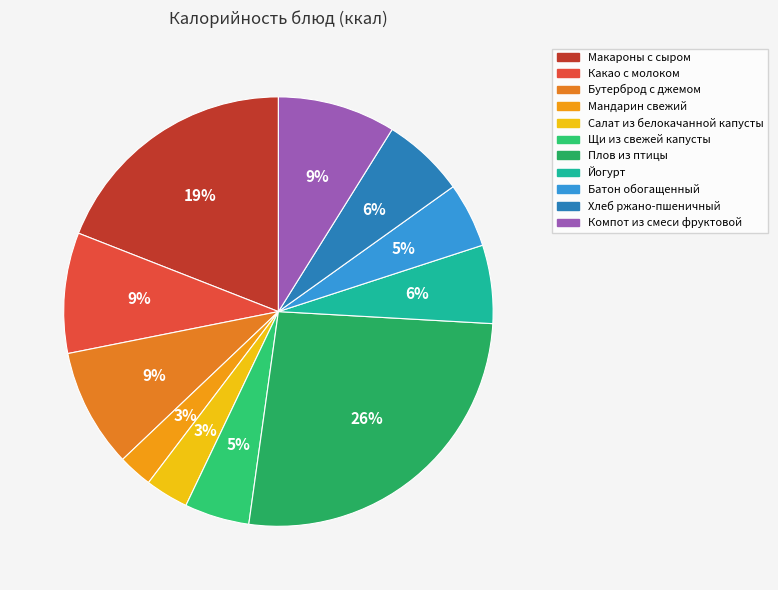

To the nearest percent, what is the average slice percentage?

9%